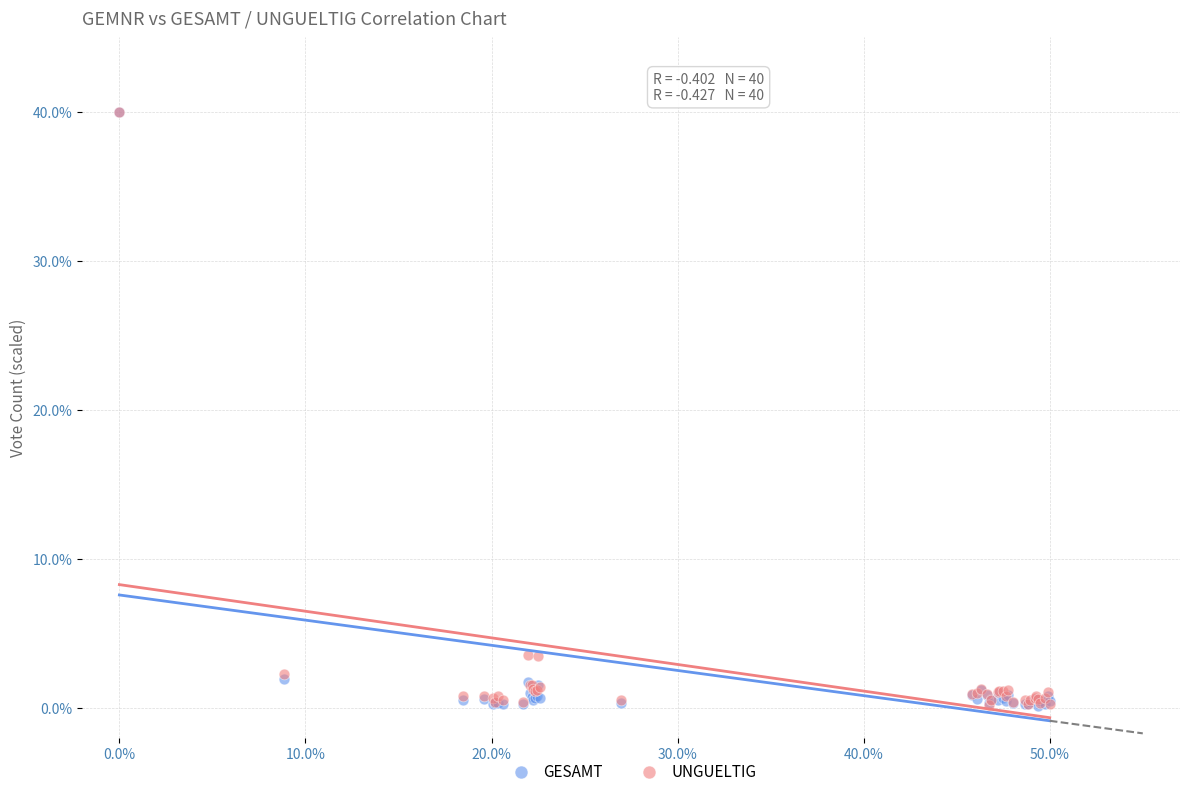

What are all the series names shown in the legend?

GESAMT, UNGUELTIG